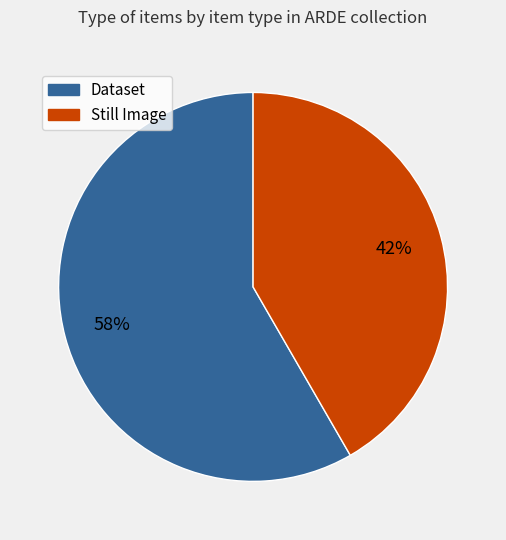

Is there a majority slice in this chart?

Yes